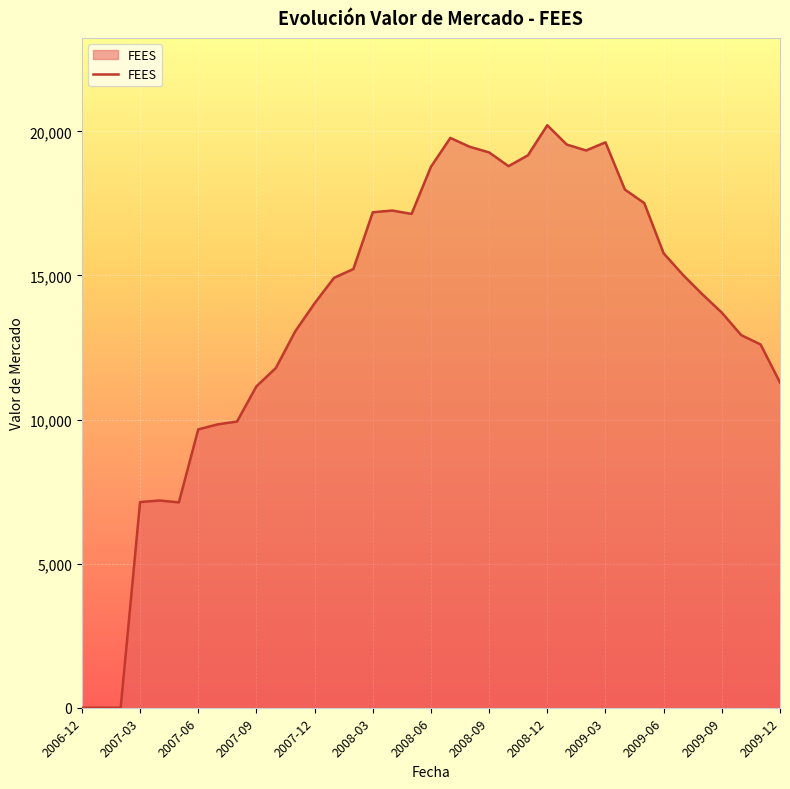

How many values are below 14916?

18